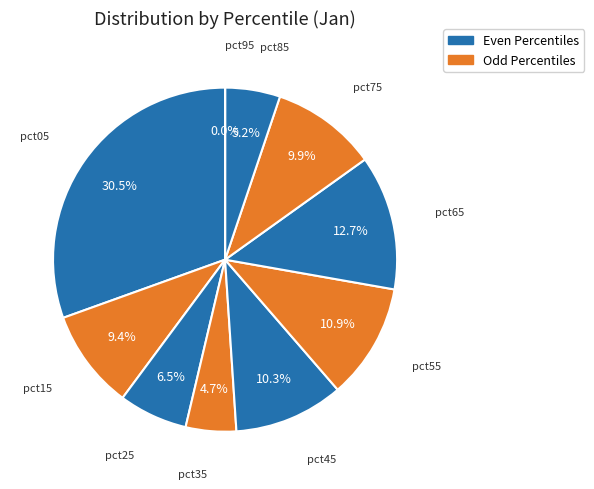

Is there any slice that represents more than half of the pie?

No